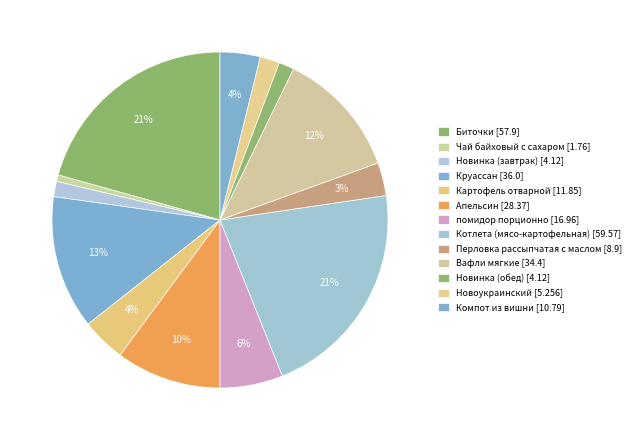

To the nearest percent, what is the difference between the Новинка (обед) and Картофель отварной slice percentages?

3%